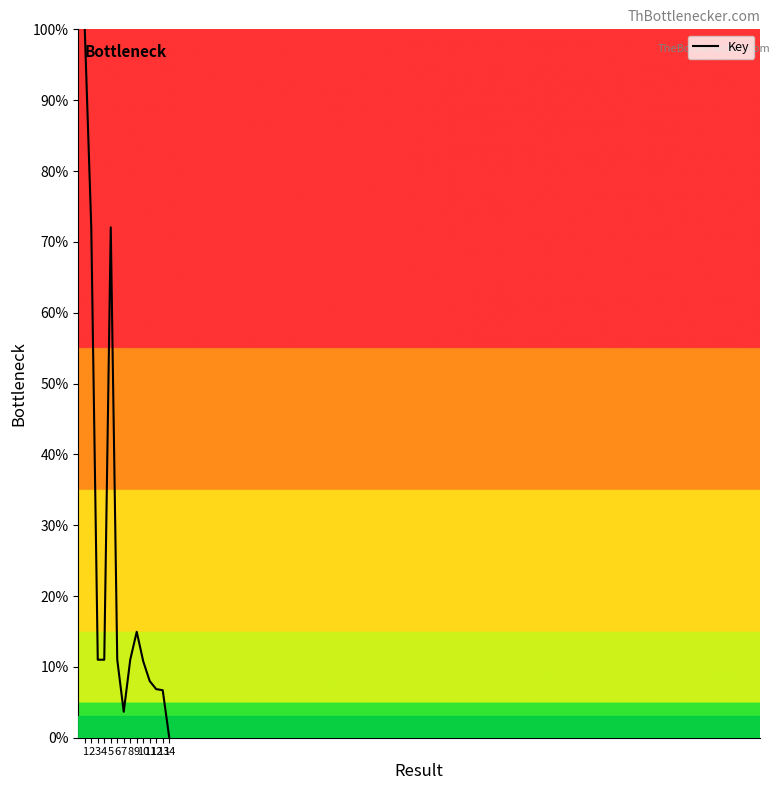

Which label corresponds to the smallest value in the chart?

14